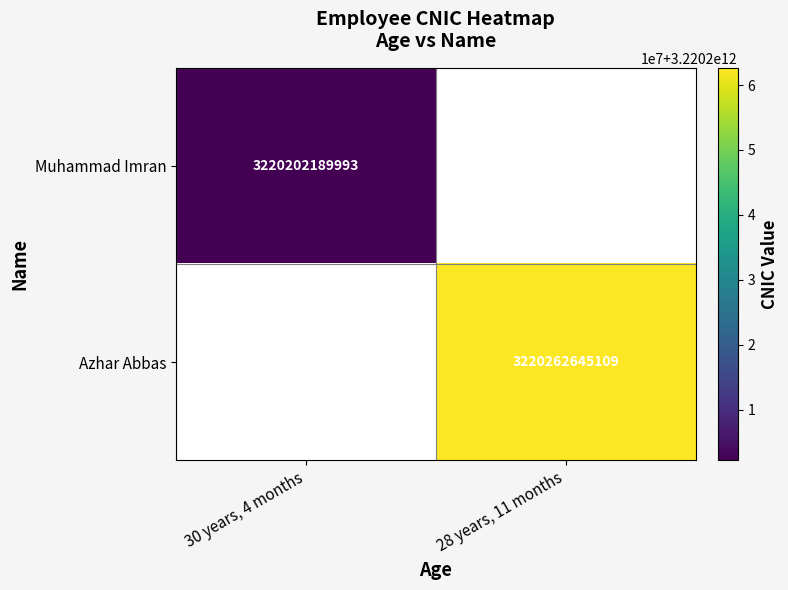

What is the smallest value displayed?

3220202189993.0